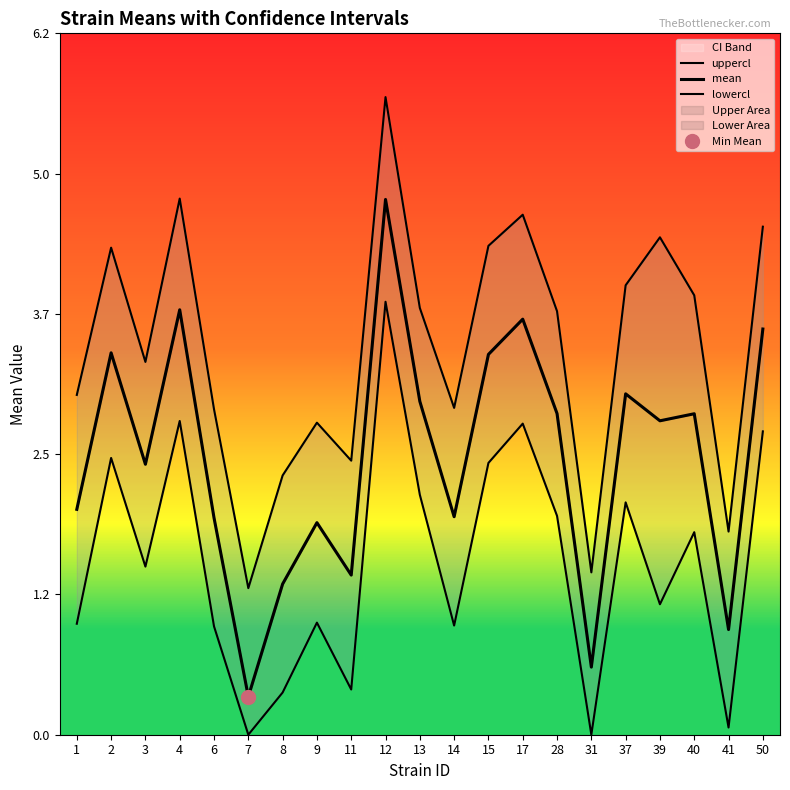

At which category does lowercl reach its first local peak?

2